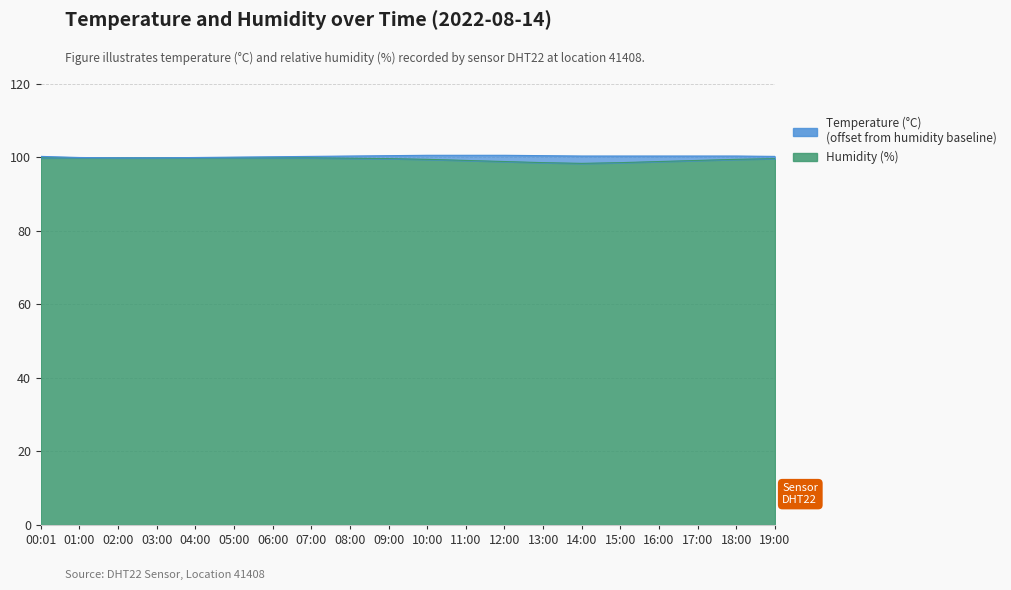

True or false: the data shows 148.8 at 09:00.

False